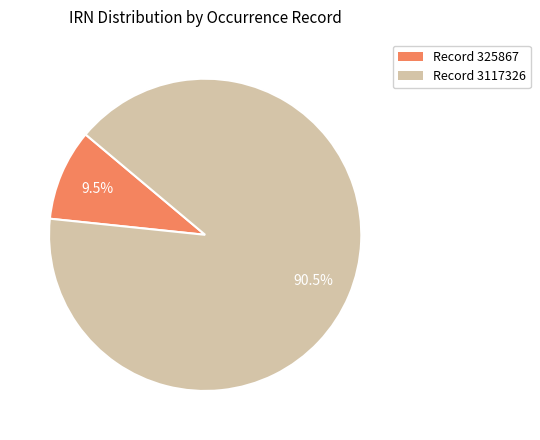

Between Record 325867 and Record 3117326, which is larger?

Record 3117326